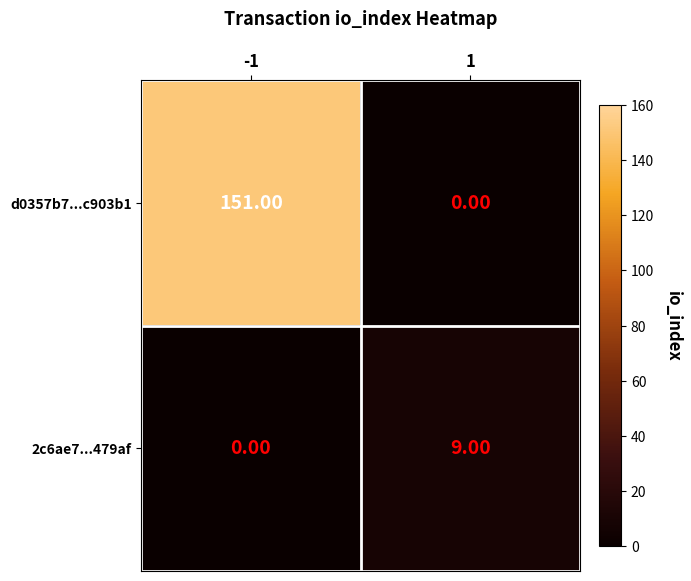

At 1, list the series in order from smallest to largest.

d0357b7...c903b1, 2c6ae7...479af